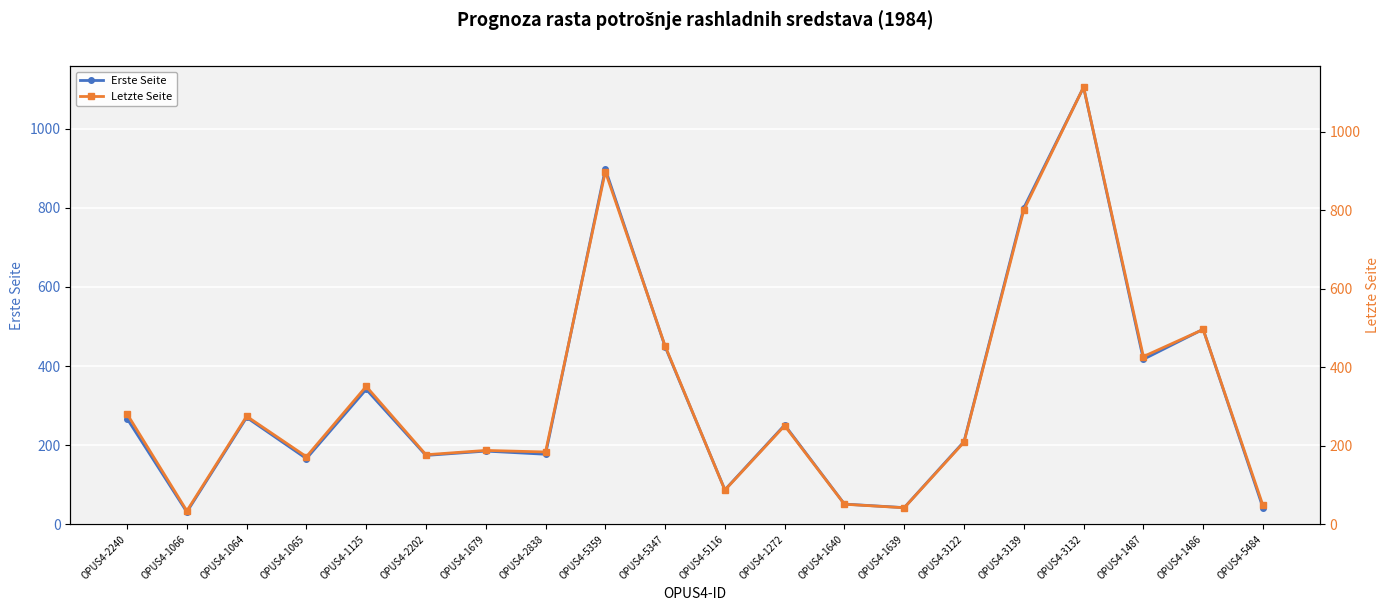

At which label is Erste Seite closest to 568?

OPUS4-1486